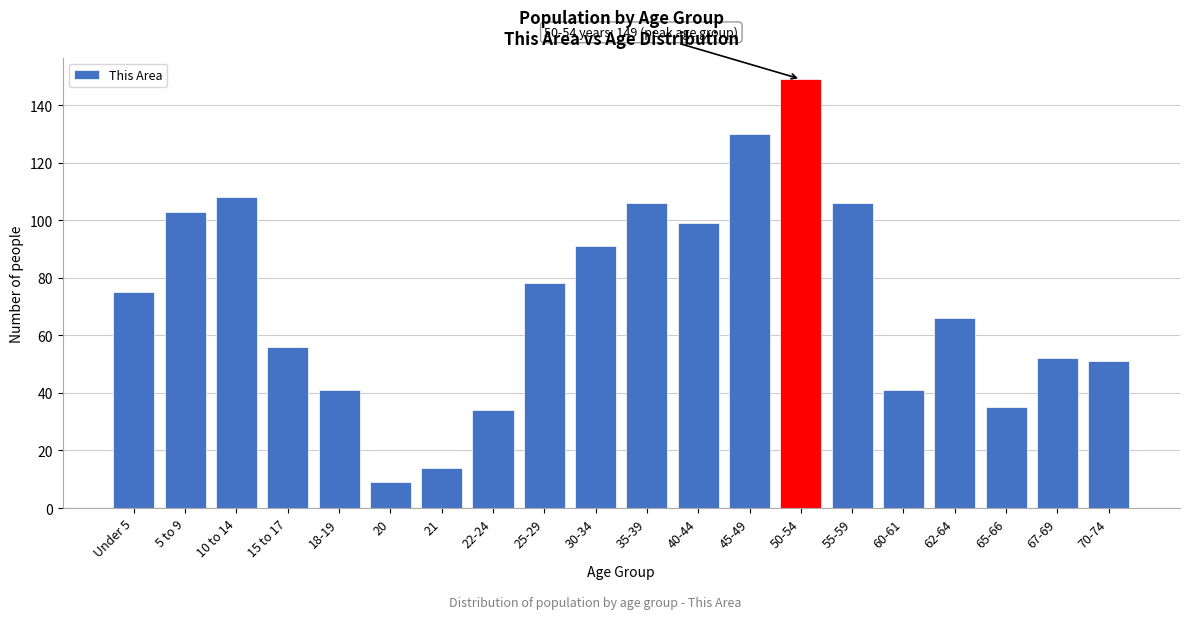

Reading left to right, extract all data points from this chart.

Under 5=75	5 to 9=103	10 to 14=108	15 to 17=56	18-19=41	20=9	21=14	22-24=34	25-29=78	30-34=91	35-39=106	40-44=99	45-49=130	50-54=149	55-59=106	60-61=41	62-64=66	65-66=35	67-69=52	70-74=51